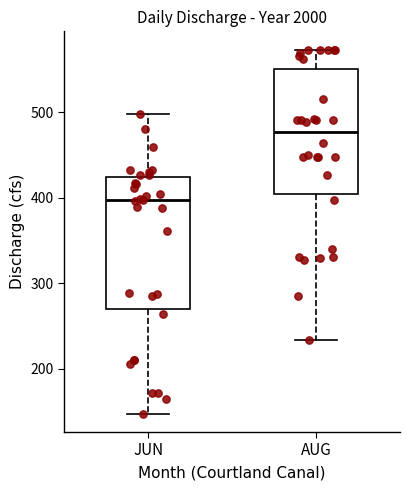

Reading left to right, read every box against the y-axis: the position of its median line, the range the box covers, and the ends of its whiskers. The values are not printed on the chart, so give them approximately, as read against the axis.

JUN: median 400, box 270 to 420, whiskers 150 to 500
AUG: median 480, box 400 to 550, whiskers 230 to 570